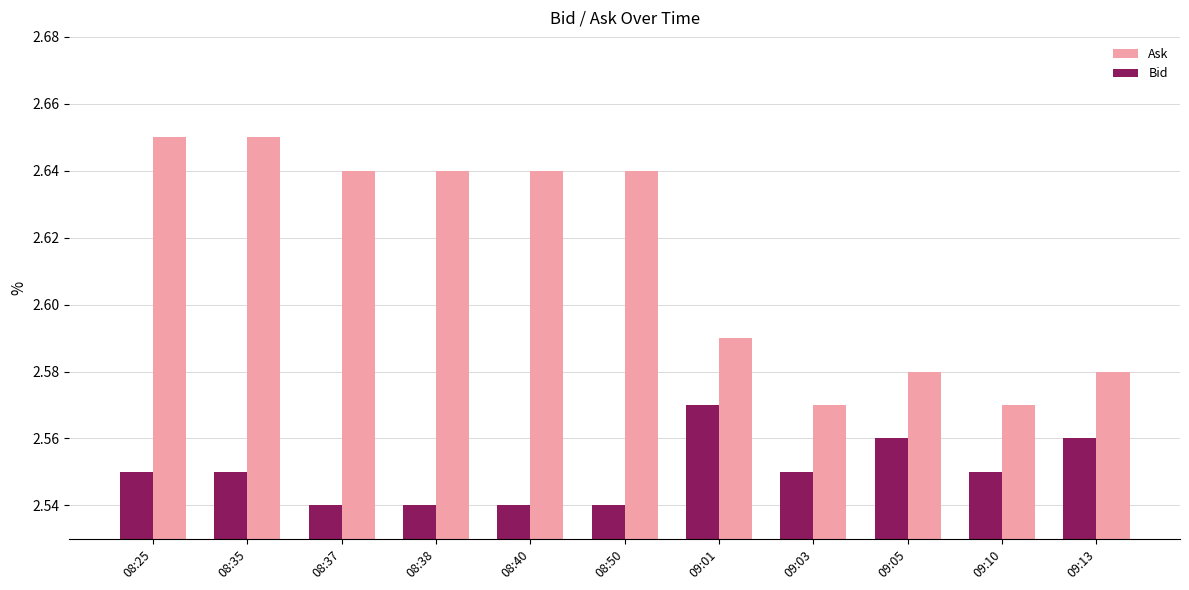

What is the label of the 10th bar from the left?

09:10